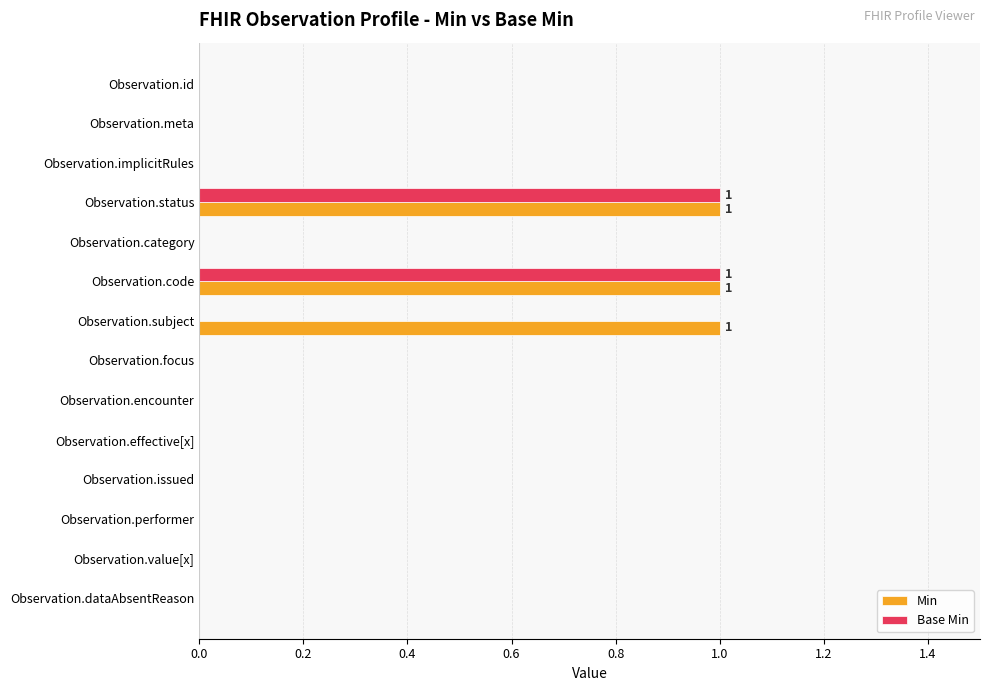

Which series has the largest total across all categories?

Min